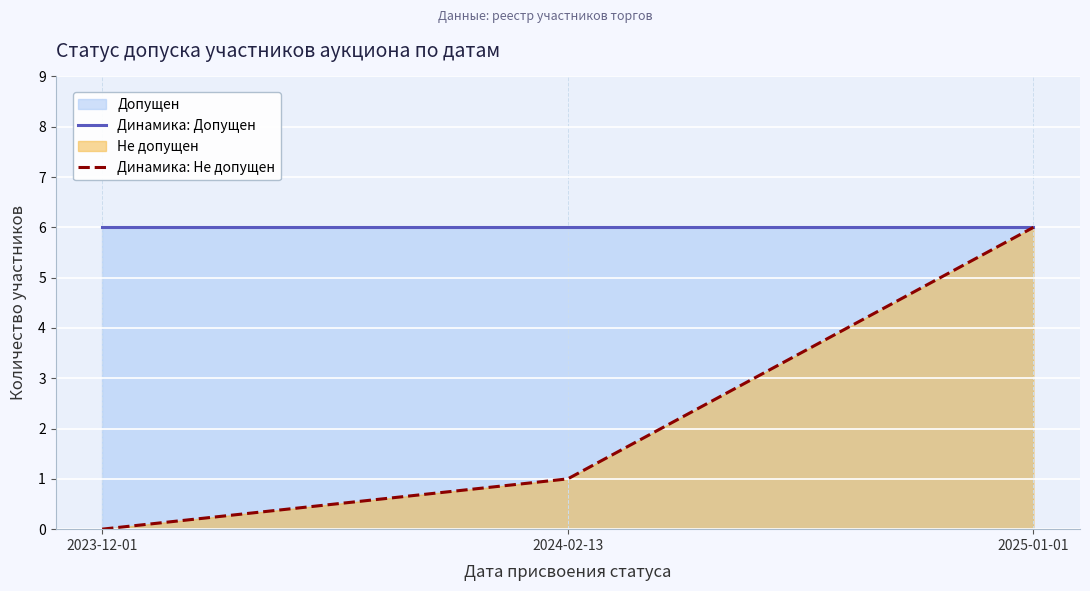

Rank the series by their average value, from lowest to highest.

Динамика: Не допущен, Динамика: Допущен